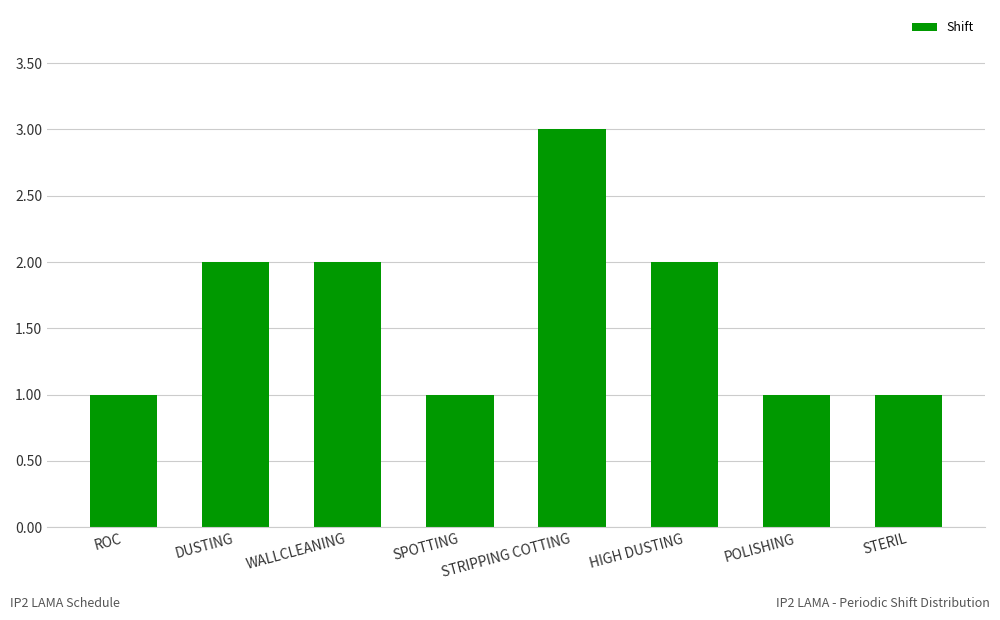

Which label corresponds to the largest value in the chart?

STRIPPING COTTING